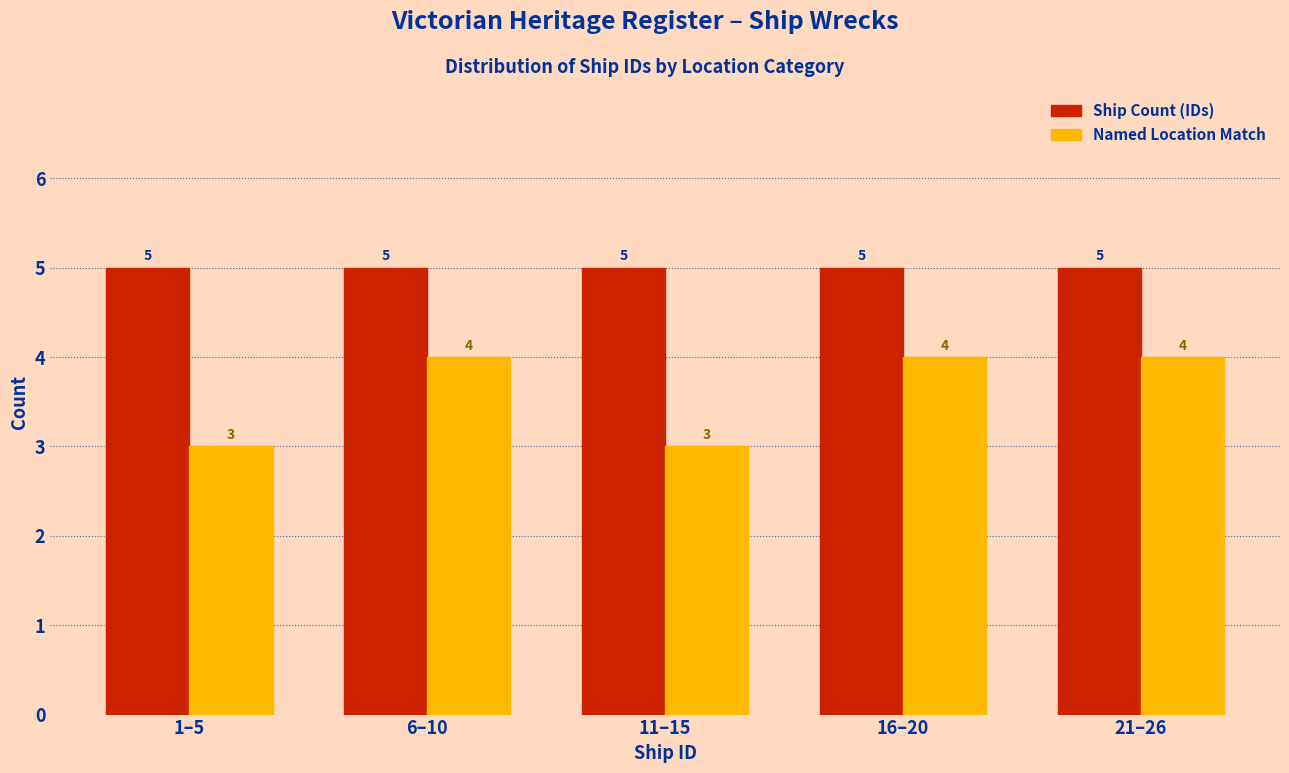

Reading left to right, list all the values displayed in this chart.

Ship Count (IDs): 5	5	5	5	5
Named Location Match: 3	4	3	4	4